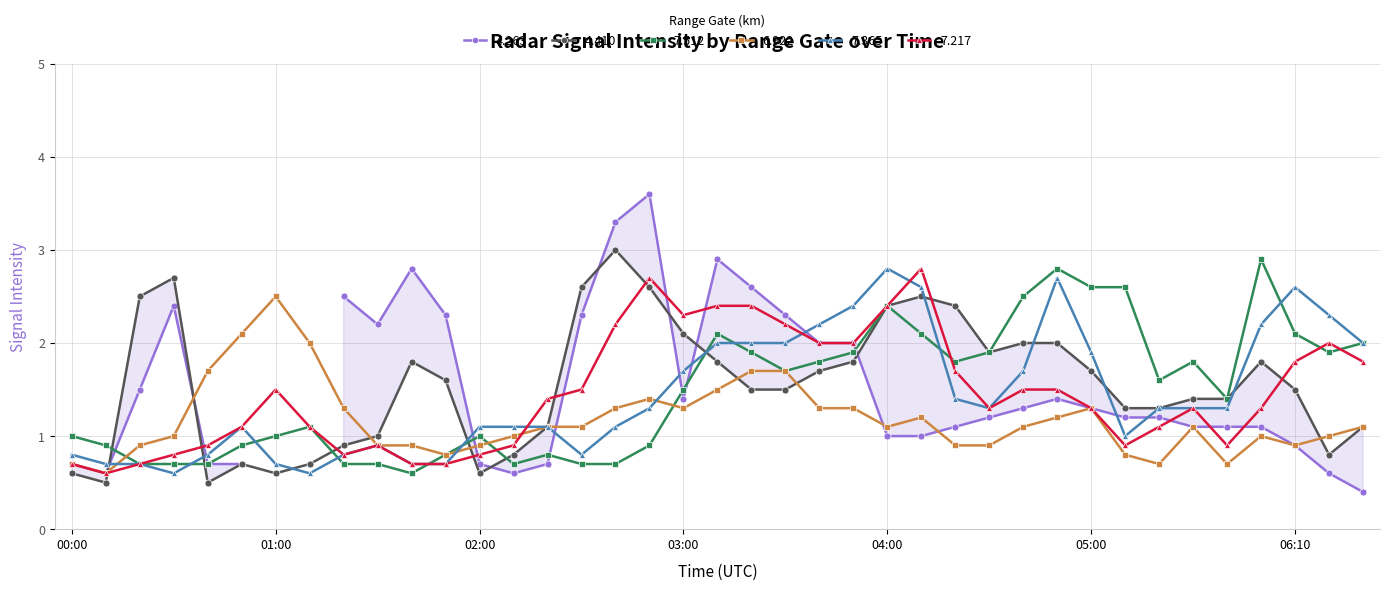

In 7.217, how many points are lower than both neighbors (excluding endpoints)?

6